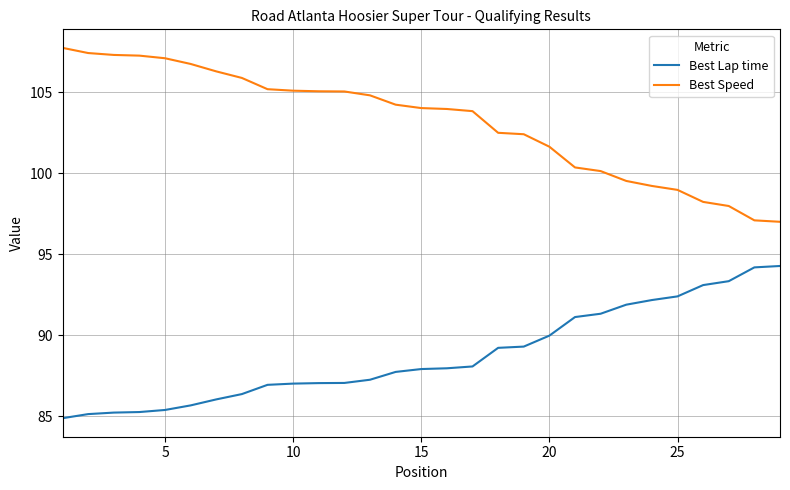

List the series in order of their overall mean, lowest first.

Best Lap time, Best Speed